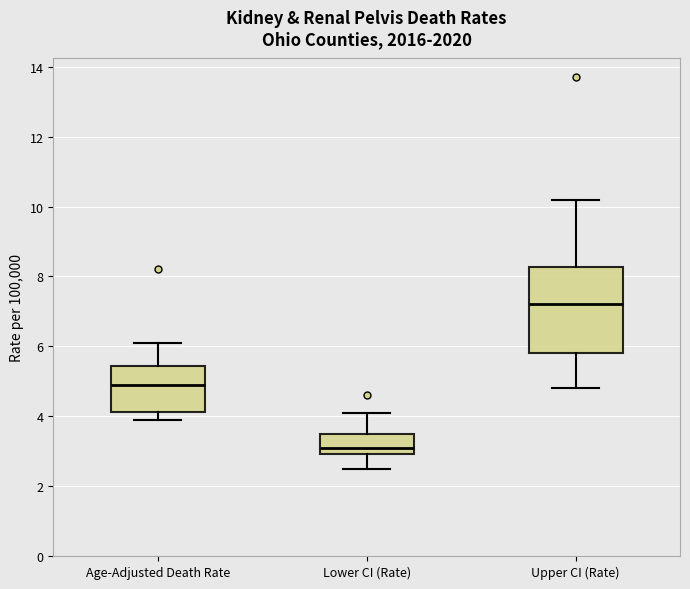

Which box's median line is the highest?

Upper CI (Rate)